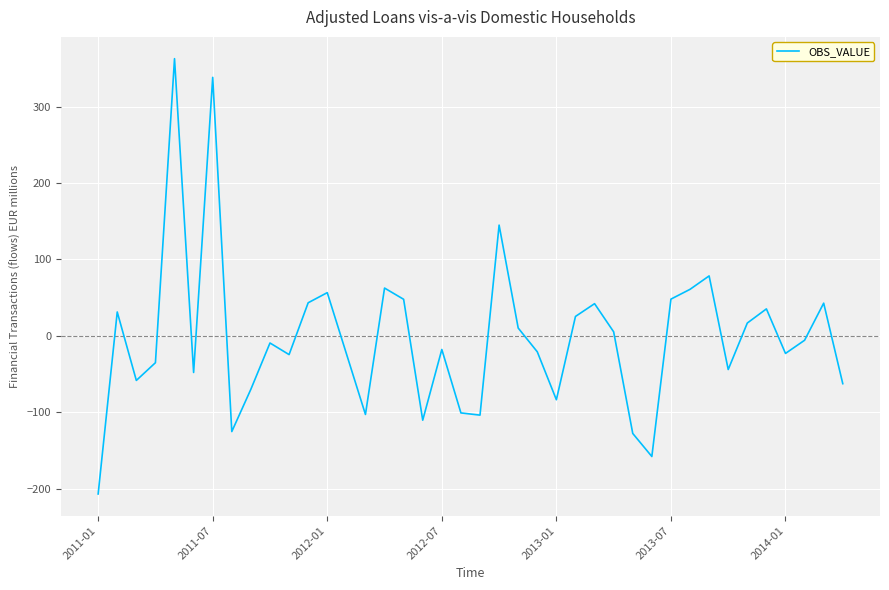

How many positive values are there?

18